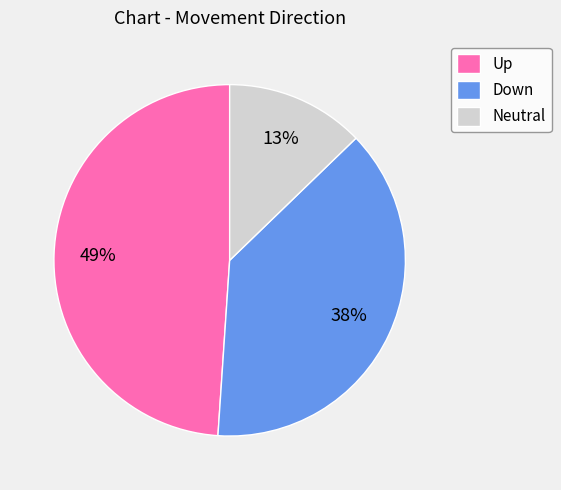

Is Up the majority of the pie?

No